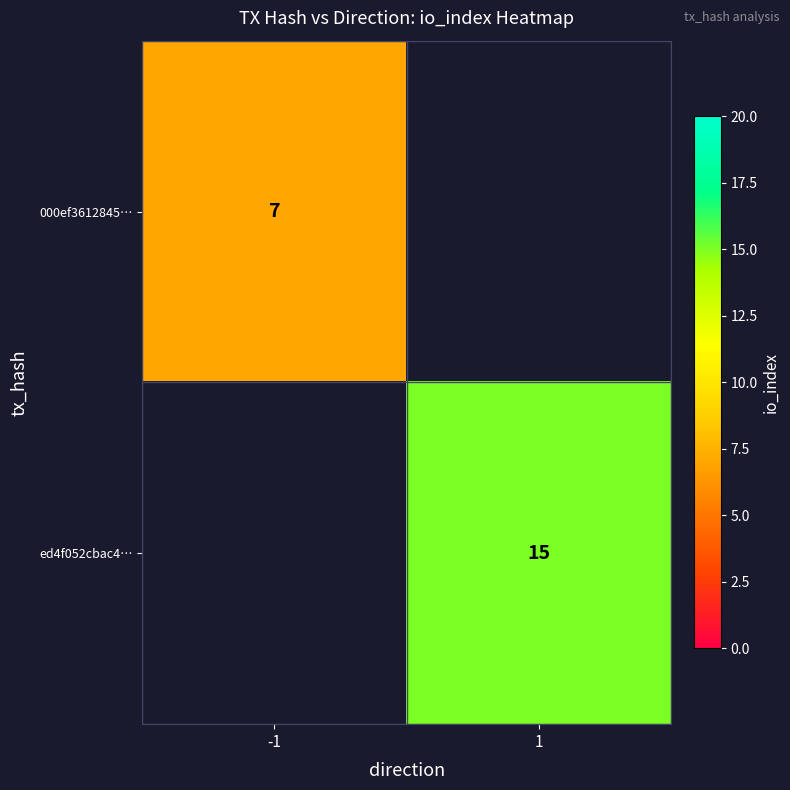

The ed4f052cbac4… series shows 20 at 1. True or false?

False